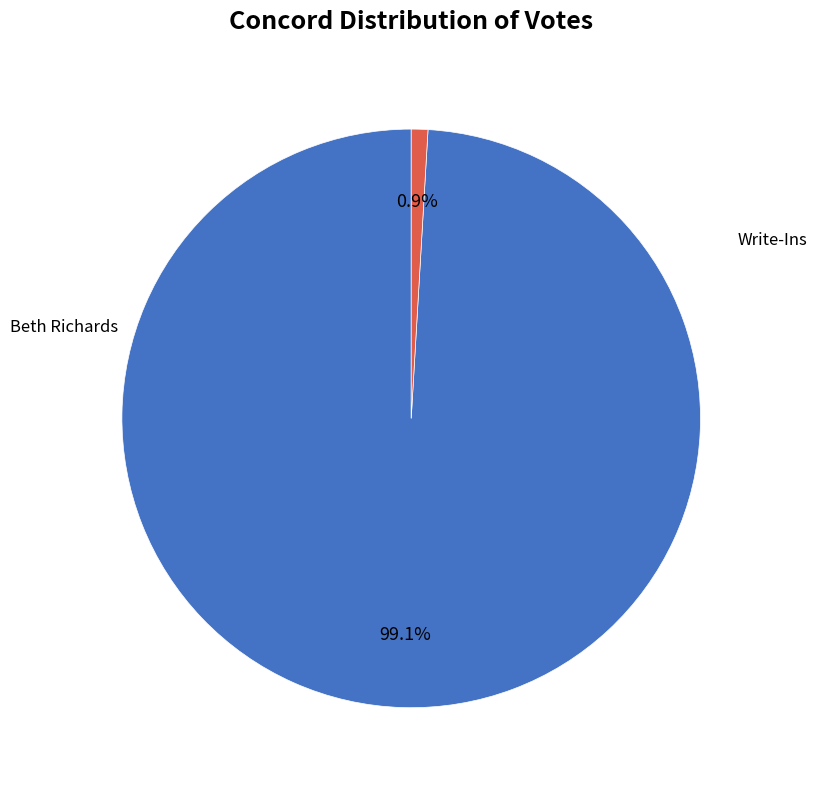

Is there a majority slice in this chart?

Yes